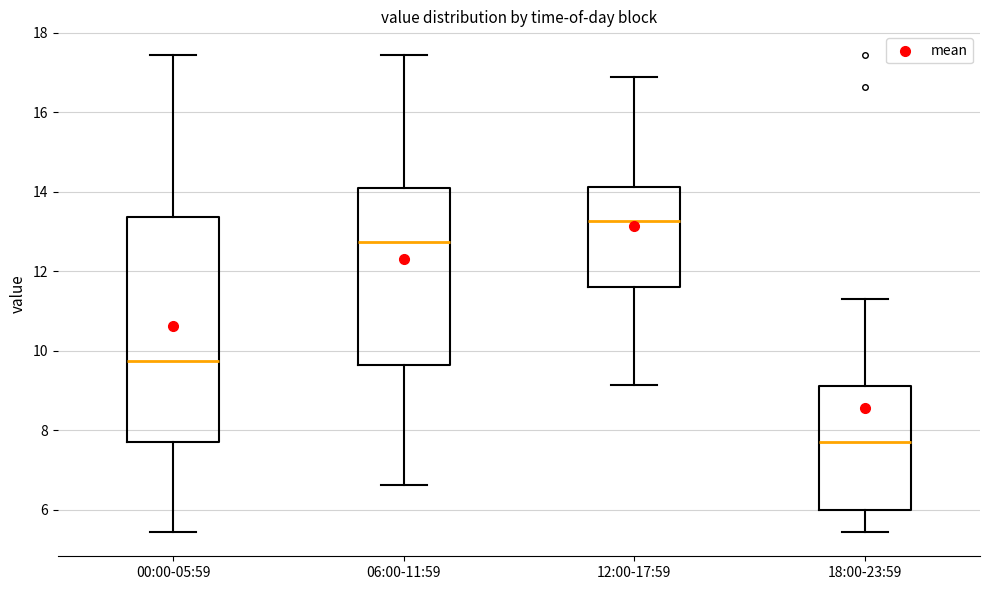

Where is the lower edge of the box for 18:00-23:59 on the y-axis? The values are not printed on the chart, so give them approximately, as read against the axis.

6.0